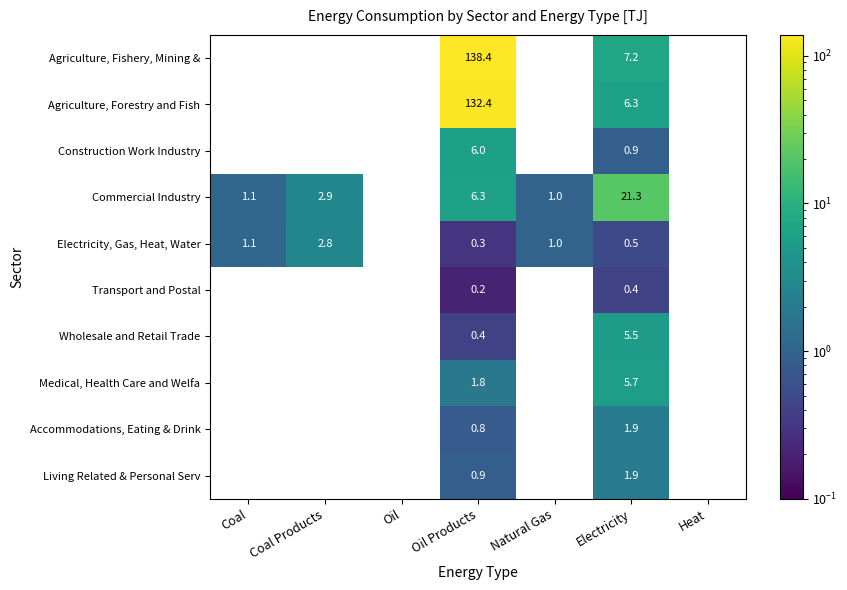

What is the spread (max minus min) of values at Oil Products?

138.2